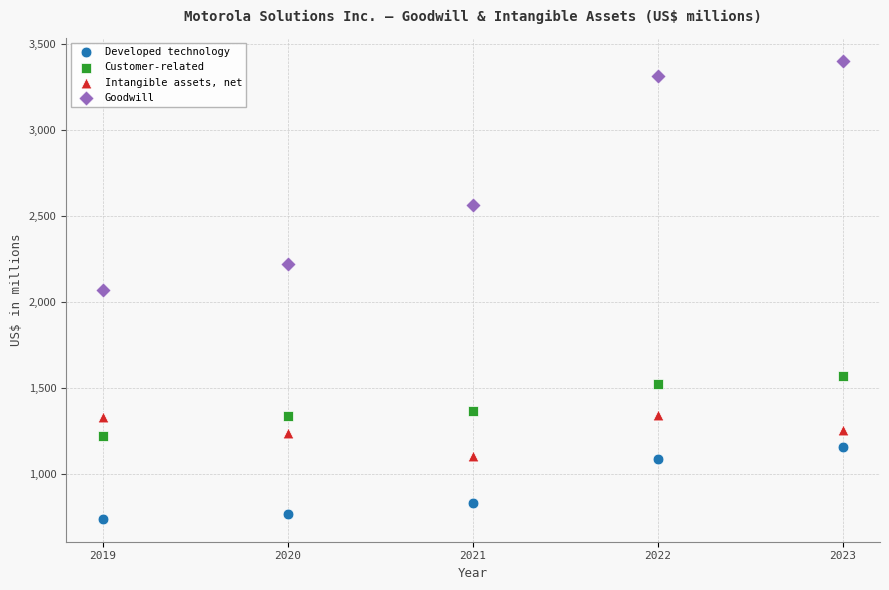

Which series has the widest spread of Y values?

Goodwill